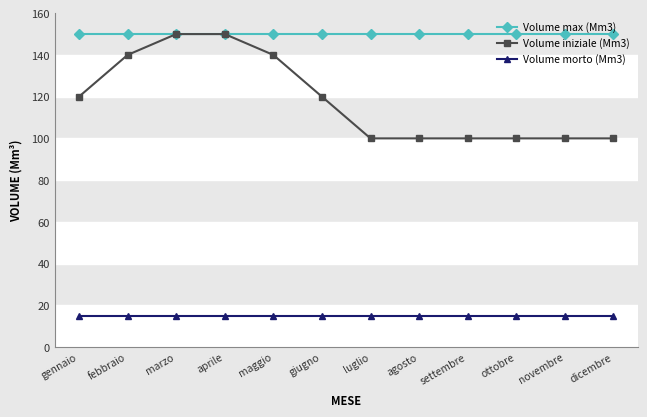

Reading right to left, list all the values displayed in this chart.

Volume max (Mm3): 150	150	150	150	150	150	150	150	150	150	150	150
Volume iniziale (Mm3): 100	100	100	100	100	100	120	140	150	150	140	120
Volume morto (Mm3): 15	15	15	15	15	15	15	15	15	15	15	15